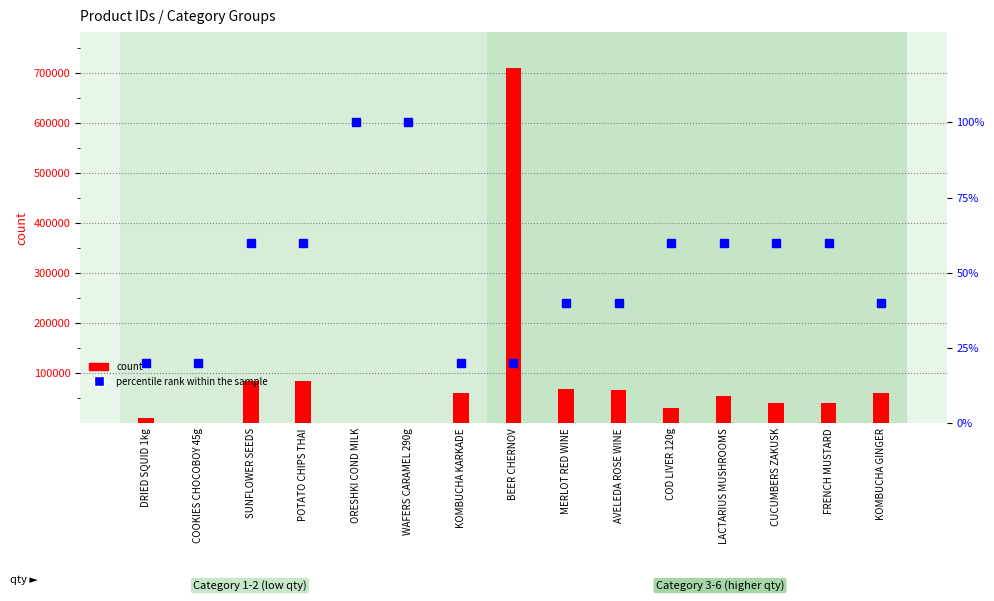

At MERLOT RED WINE, list the series in order from smallest to largest.

percentile rank within the sample, count